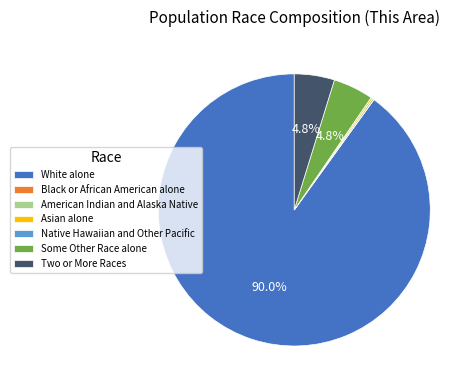

Which category has the biggest portion of the pie?

White alone